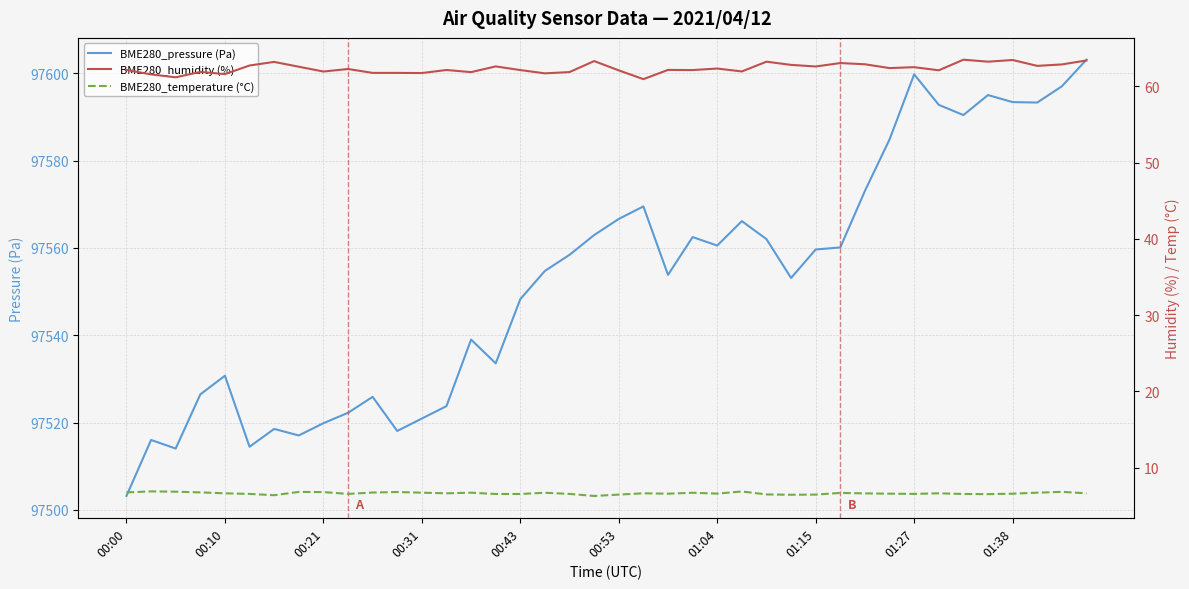

Reading left to right, list all the values displayed in this chart.

BME280_pressure (Pa): 97503.2	97516.0	97514.0	97526.4	97530.7	97514.4	97518.5	97517.0	97519.8	97522.2	97525.9	97518.1	97520.9	97523.8	97539.0	97533.6	97548.3	97554.8	97558.4	97563.0	97566.7	97569.5	97553.8	97562.5	97560.6	97566.2	97562.0	97553.1	97559.7	97560.1	97573.1	97584.9	97599.8	97592.8	97590.5	97595.1	97593.4	97593.3	97597.1	97603.2
BME280_humidity (%): 62.2	61.6	61.2	61.9	61.6	62.8	63.2	62.6	62.0	62.3	61.8	61.8	61.8	62.2	61.9	62.6	62.1	61.7	61.9	63.3	62.1	61.0	62.2	62.1	62.4	62.0	63.2	62.8	62.6	63.1	62.9	62.4	62.5	62.1	63.5	63.2	63.5	62.7	62.9	63.4
BME280_temperature (°C): 6.8	6.9	6.8	6.8	6.6	6.6	6.4	6.8	6.8	6.6	6.7	6.8	6.7	6.6	6.7	6.5	6.5	6.7	6.6	6.3	6.5	6.6	6.6	6.7	6.6	6.9	6.5	6.5	6.5	6.7	6.6	6.6	6.6	6.6	6.5	6.5	6.6	6.7	6.8	6.6